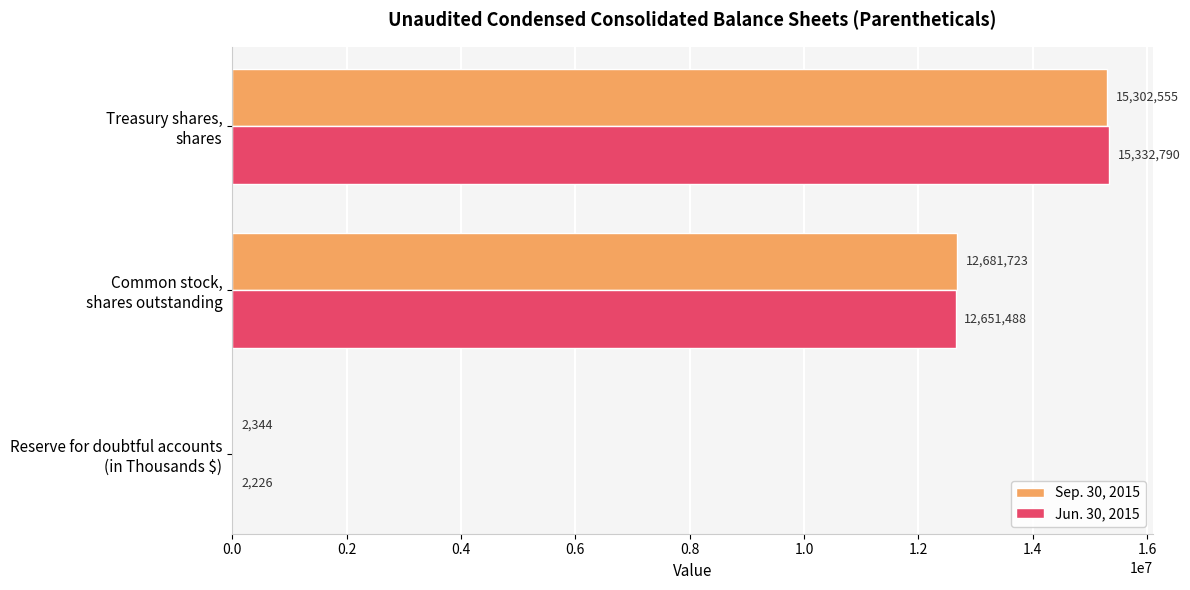

Which series has the largest total across all categories?

Sep. 30, 2015